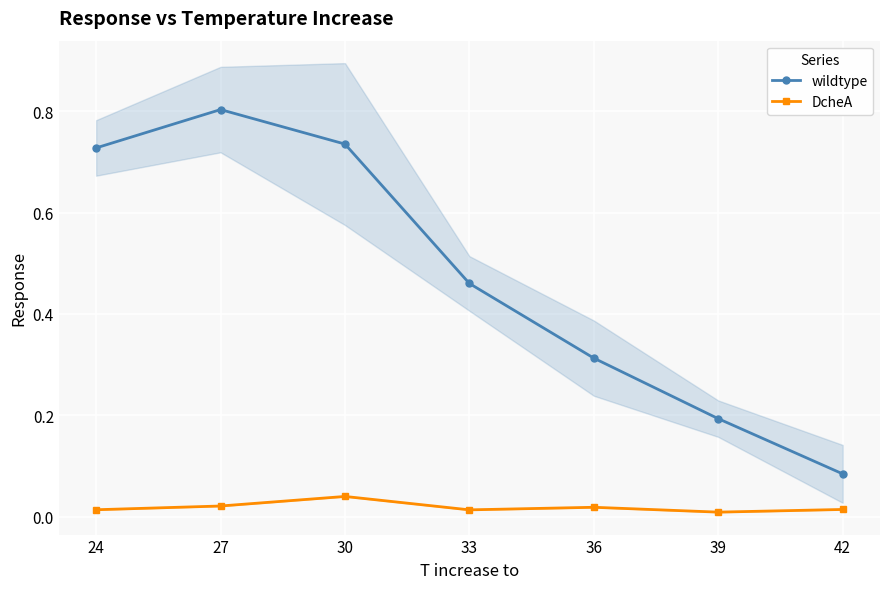

Between 33 and 42, which series saw the biggest shift?

wildtype